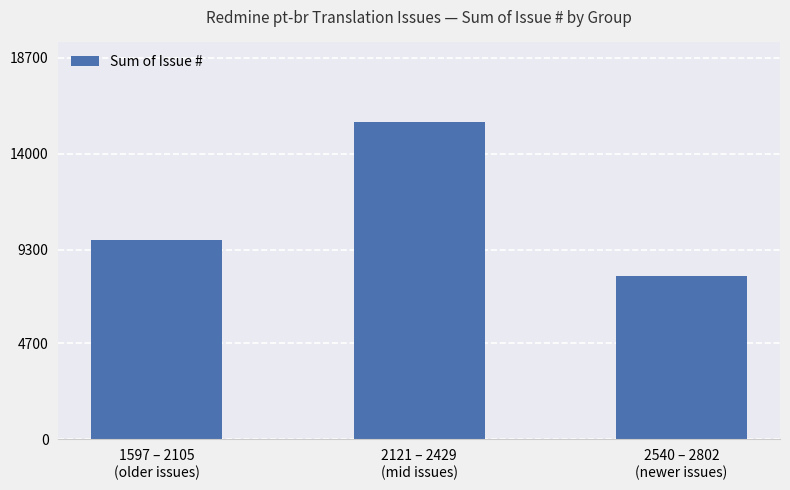

Reading right to left, list all the values displayed in this chart.

2540 – 2802
(newer issues)=8010	2121 – 2429
(mid issues)=15559	1597 – 2105
(older issues)=9756